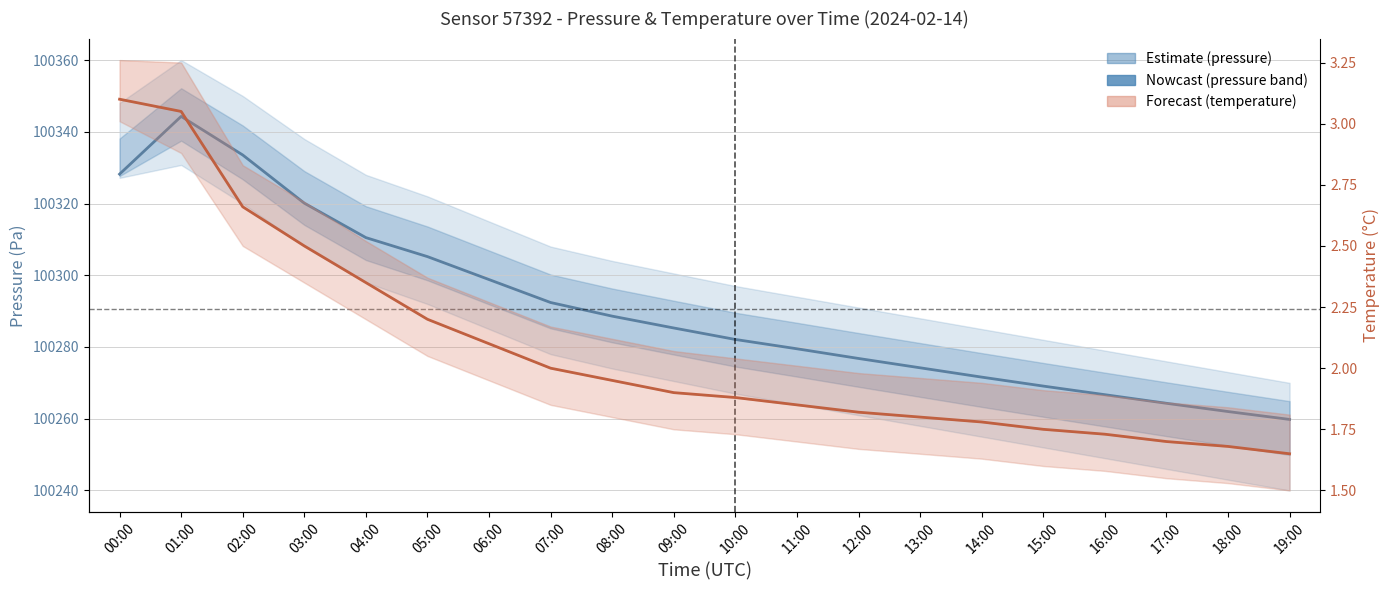

At which category does the chart reach its peak across all series?

01:00